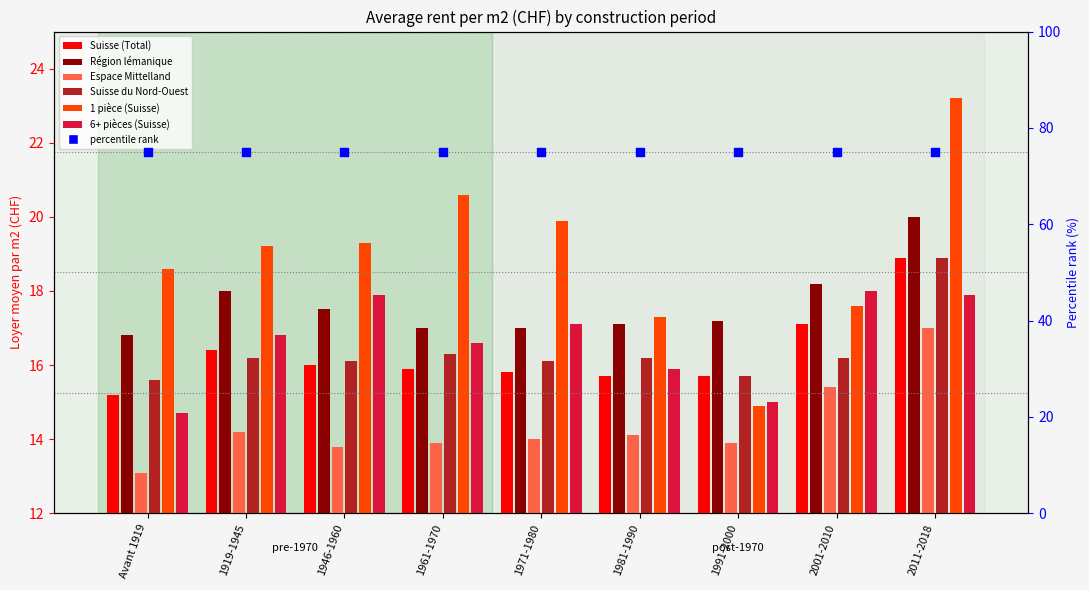

Which series reaches the maximum Y coordinate?

1 pièce (Suisse)